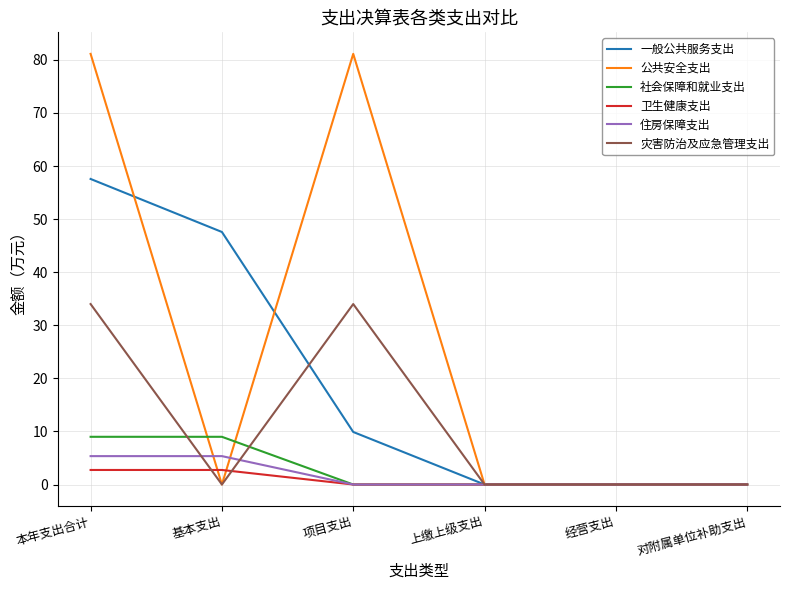

What is the total value across all series at 本年支出合计?

189.8